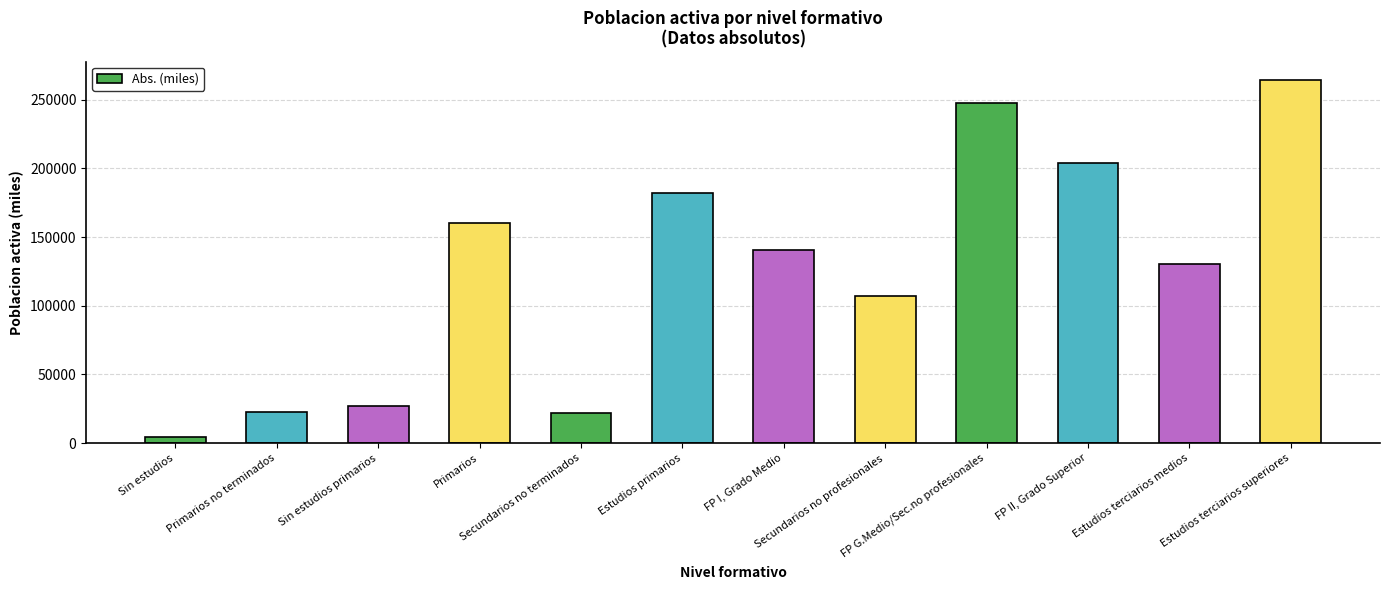

Does the chart contain any negative values?

No